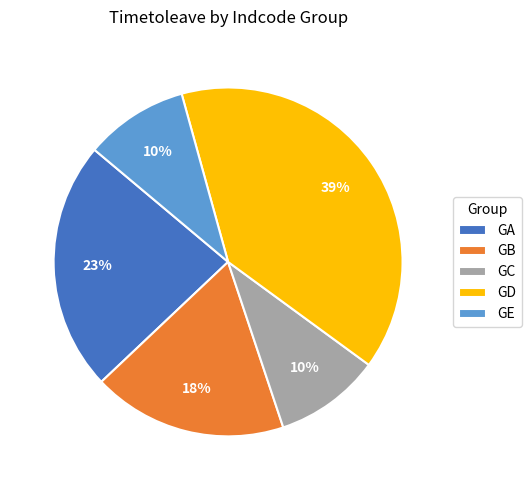

Does GC represent more than half of the total?

No